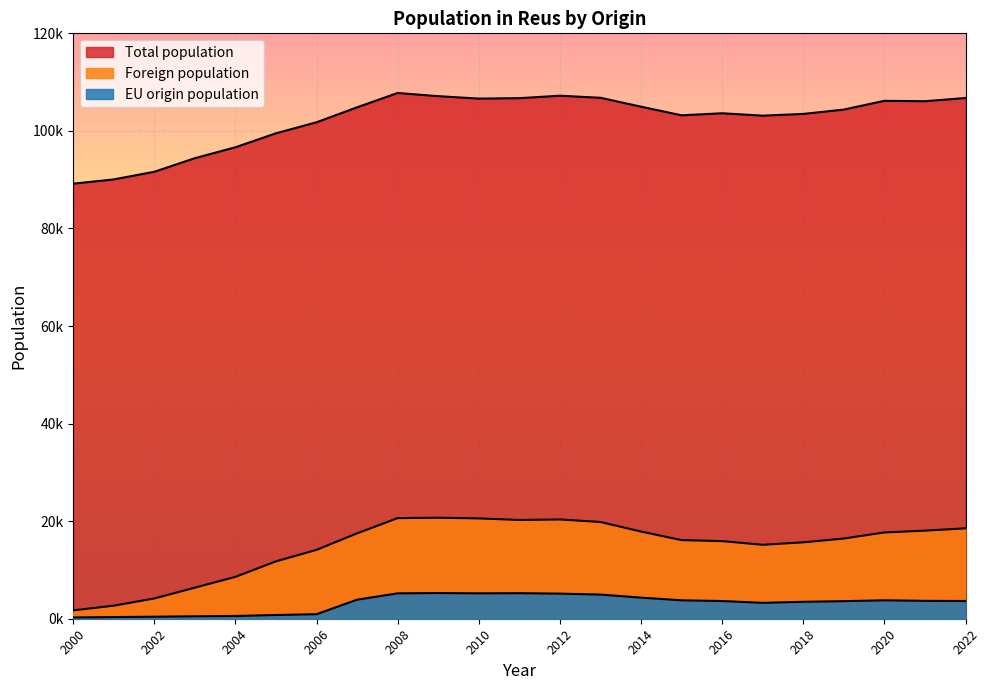

At which label is EU origin population closest to 2769?

2017